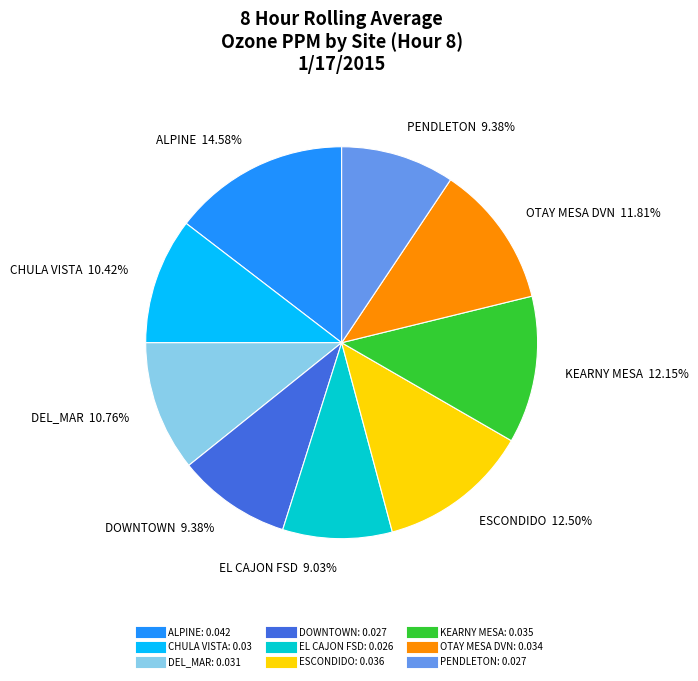

Does any single category account for the majority?

No